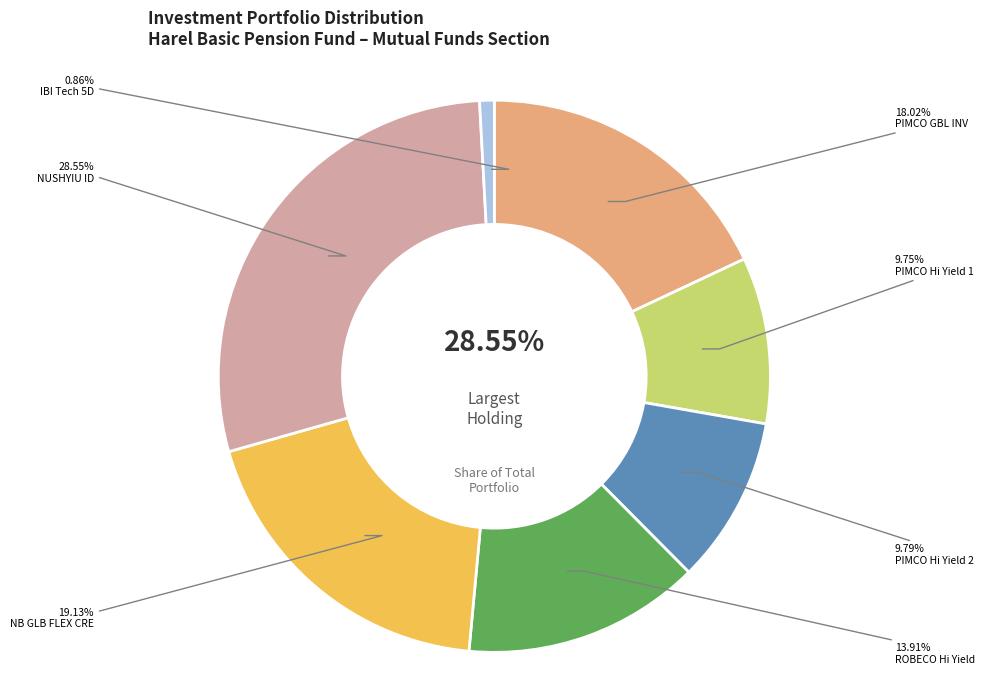

Count the number of slices in the pie.

7